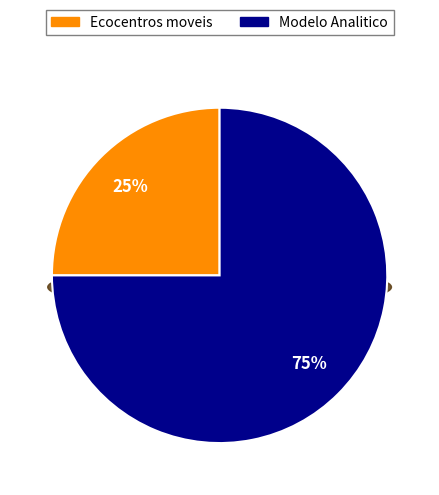

What is the ratio of the value at Modelo Analitico to the value at Ecocentros moveis?

3.0